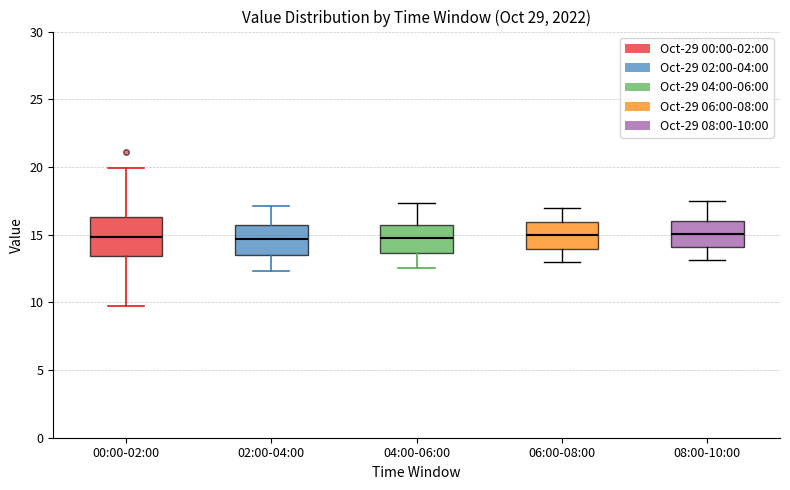

Where does the median line of the box for 00:00-02:00 sit on the y-axis? The values are not printed on the chart, so give them approximately, as read against the axis.

15.0